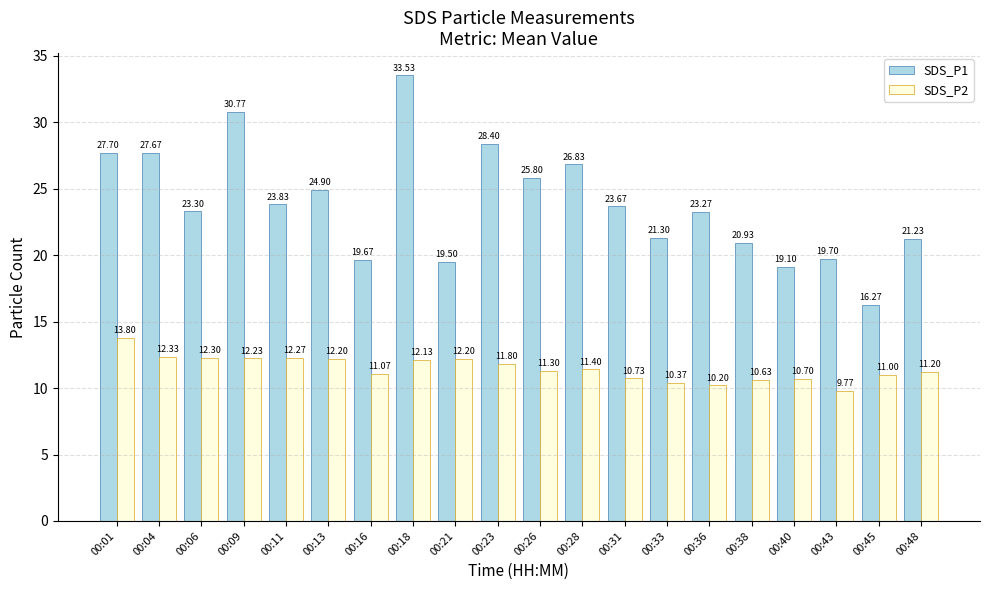

What is the value of the SDS_P2 bar at the 10th from the left?

11.8